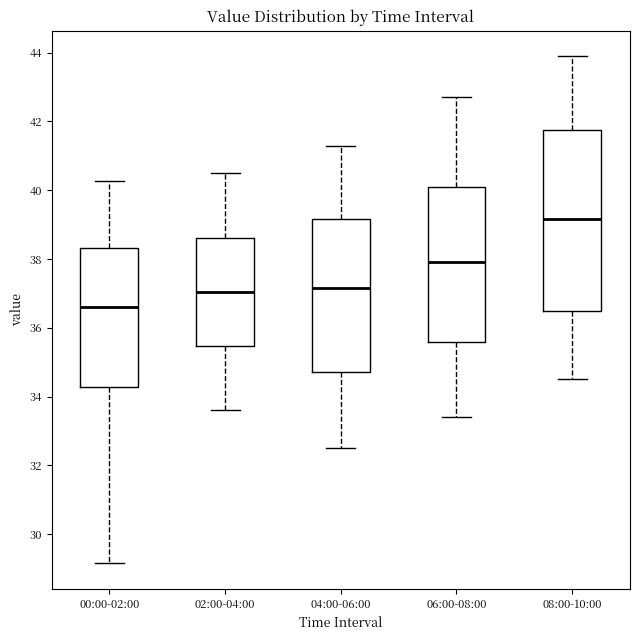

Reading left to right, transcribe this box plot: for each box, give where its median line is, the range the box spans, and where its two whiskers end, as read against the y-axis. The values are not printed on the chart, so give them approximately, as read against the axis.

00:00-02:00: median 36.6, box 34.2 to 38.4, whiskers 29.2 to 40.2
02:00-04:00: median 37.0, box 35.4 to 38.6, whiskers 33.6 to 40.6
04:00-06:00: median 37.2, box 34.8 to 39.2, whiskers 32.6 to 41.4
06:00-08:00: median 38.0, box 35.6 to 40.2, whiskers 33.4 to 42.8
08:00-10:00: median 39.2, box 36.6 to 41.8, whiskers 34.6 to 44.0